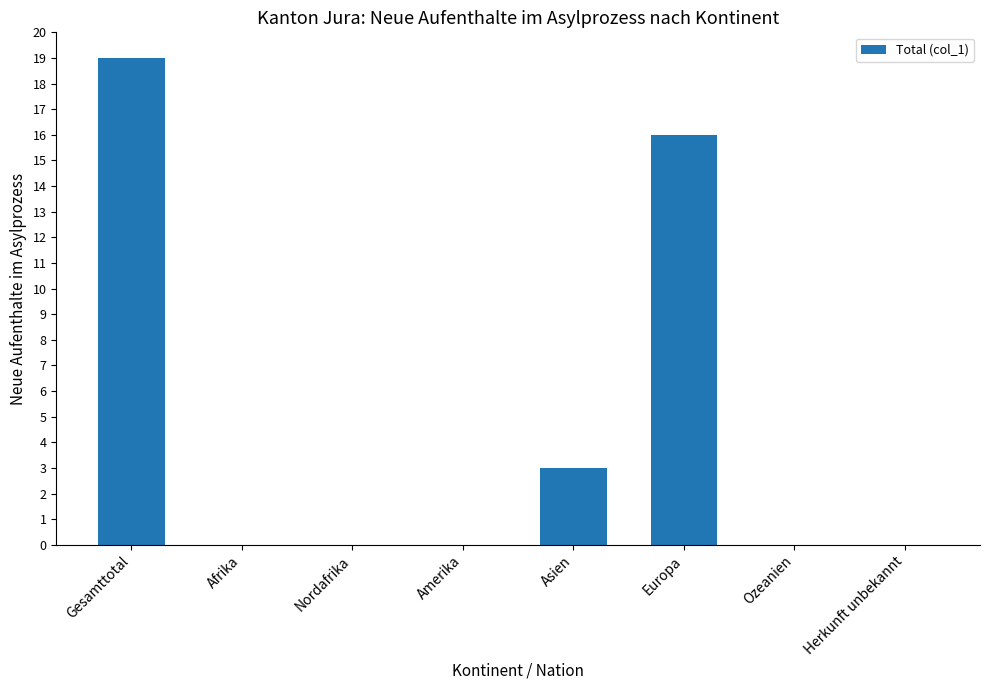

What is the maximum value shown in the chart?

19